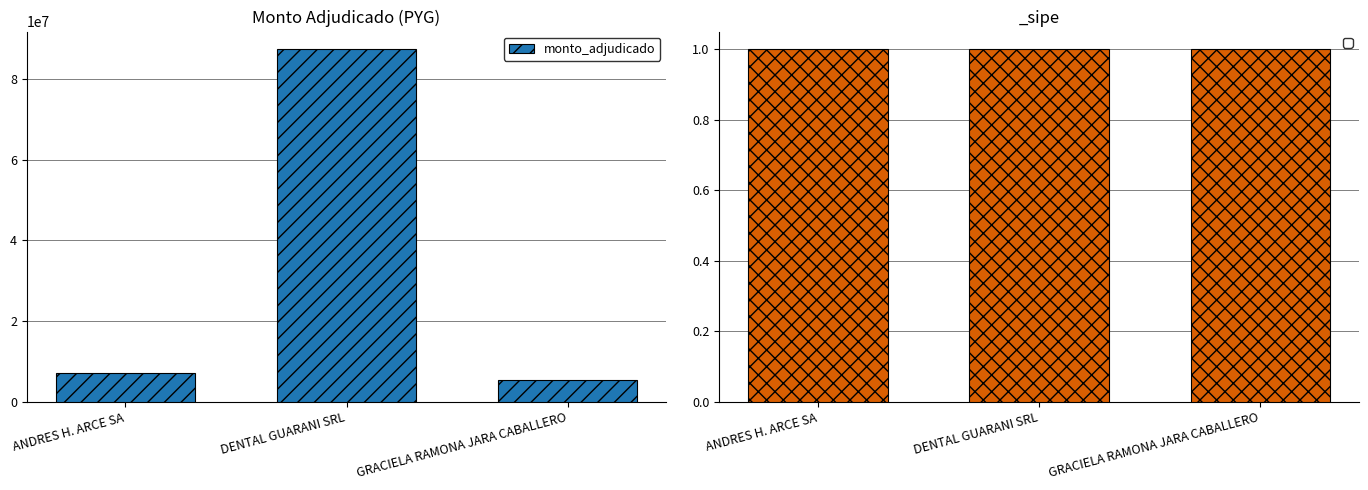

What is the difference between the maximum and minimum values?

82026943